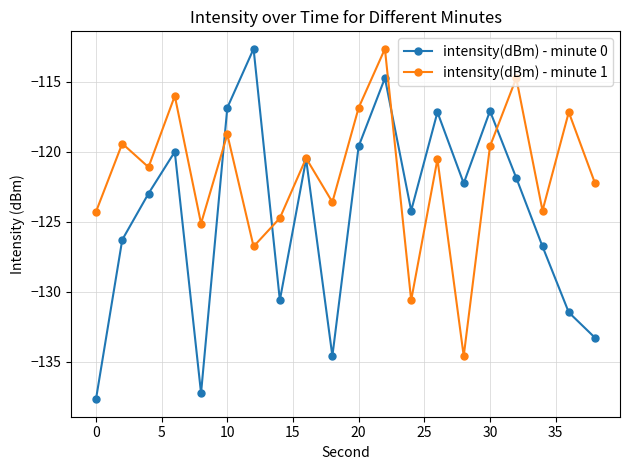

What is the minimum value for intensity(dBm) - minute 0?

-137.7